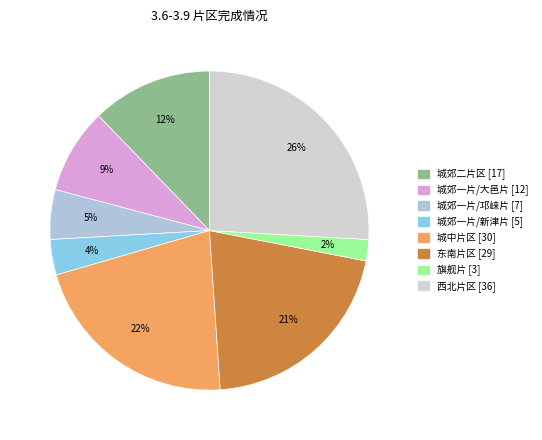

To the nearest percent, what is the difference between the largest and smallest slice percentages?

24%